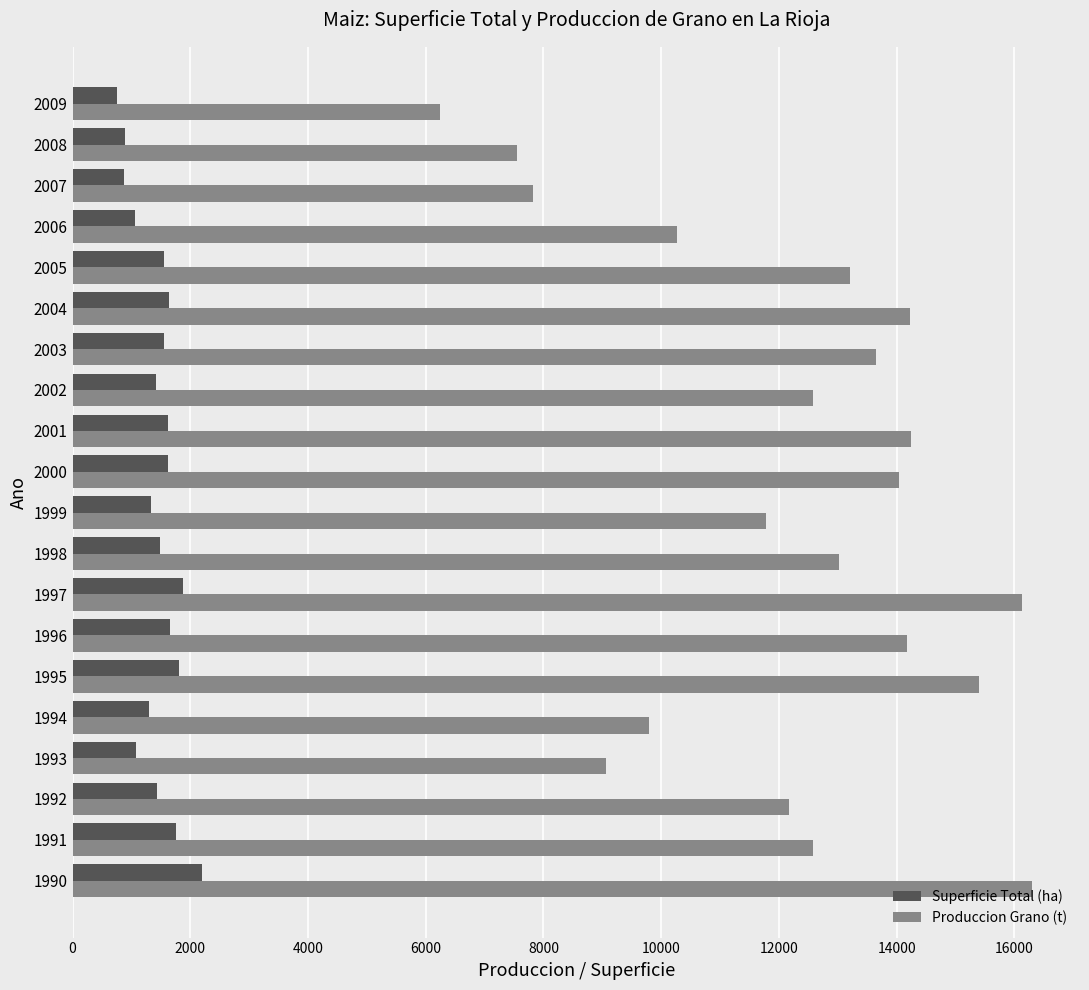

What is the sum of all Produccion Grano (t) values?

244242